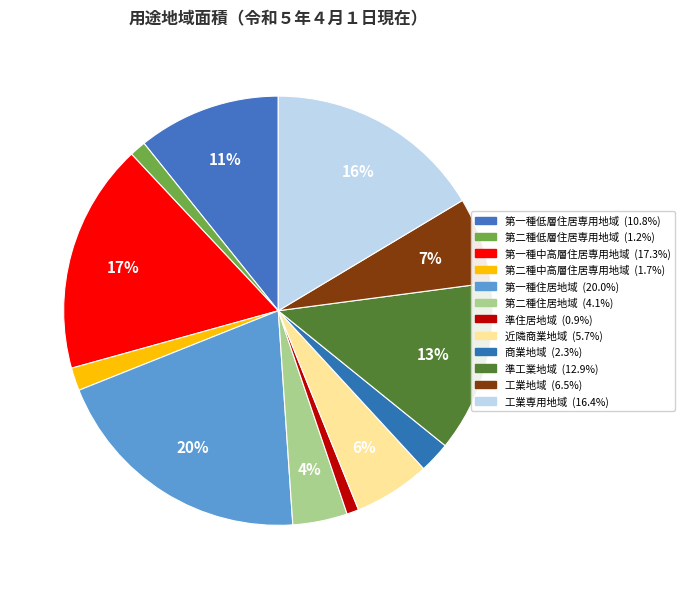

Which has a higher value, 第一種低層住居専用地域 or 第二種住居地域?

第一種低層住居専用地域